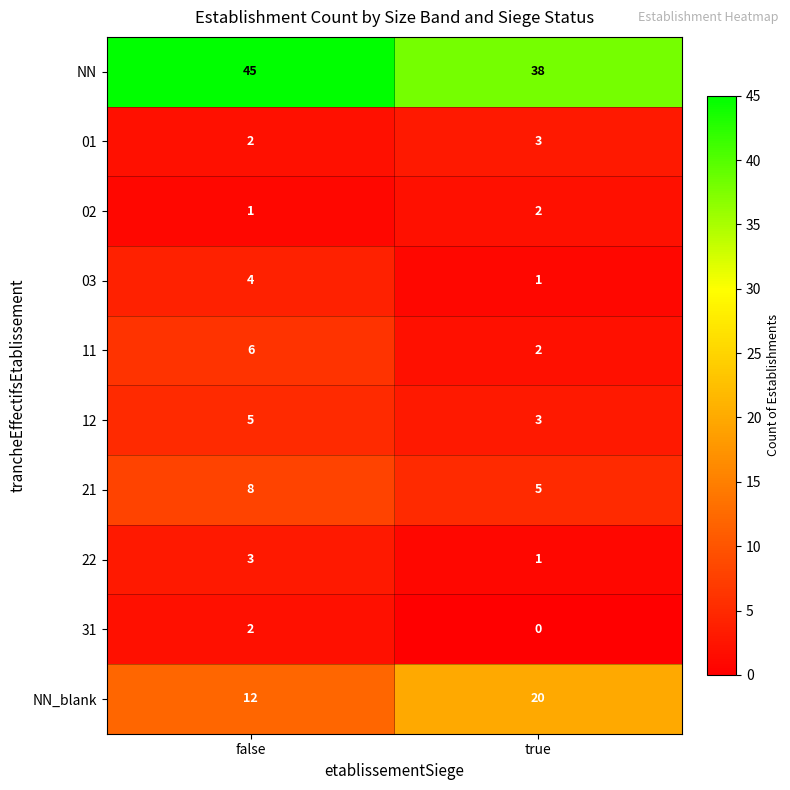

The value of NN_blank at false is 3. True or false?

False